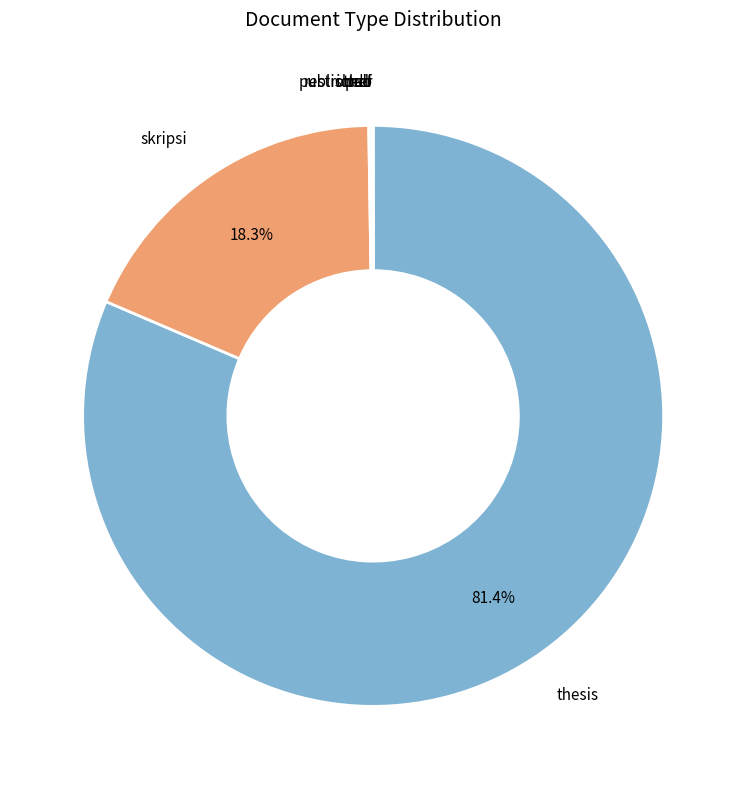

Which slice is the smallest?

pub